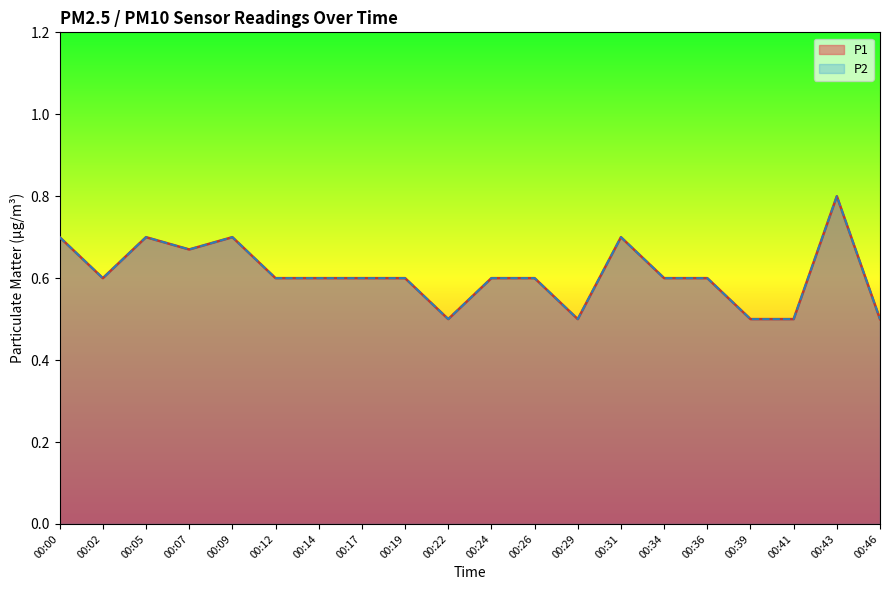

The value of P1 at 00:22 is 0.5. True or false?

True